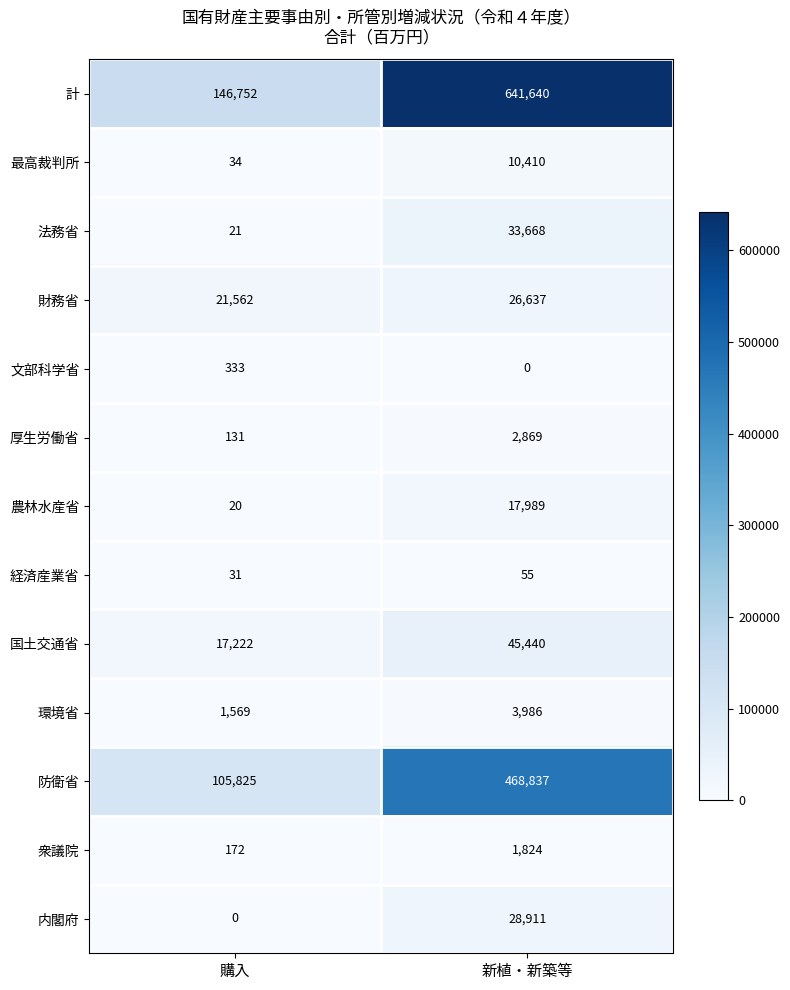

Between 購入 and 新植・新築等, which series saw the biggest shift?

計